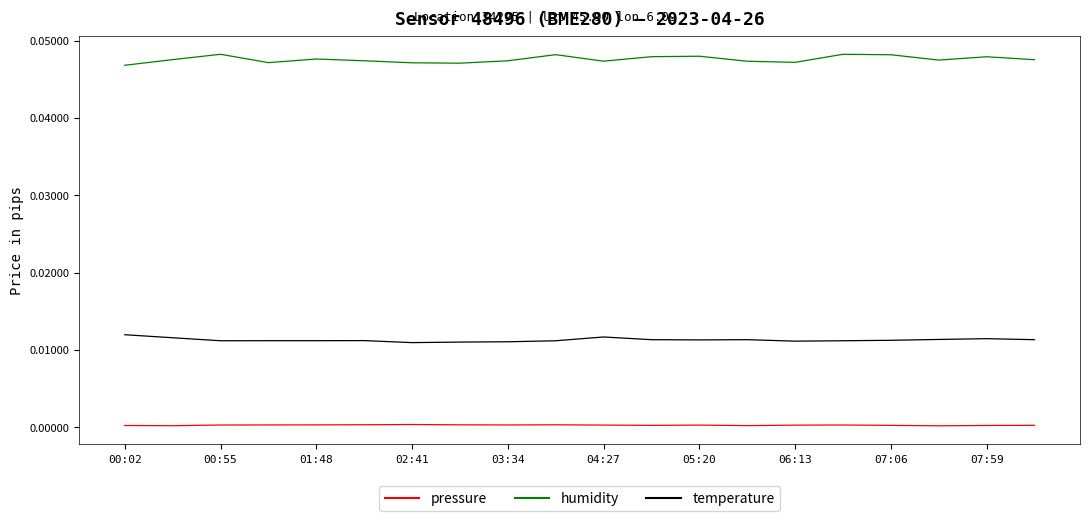

How many lines are shown in the chart?

3